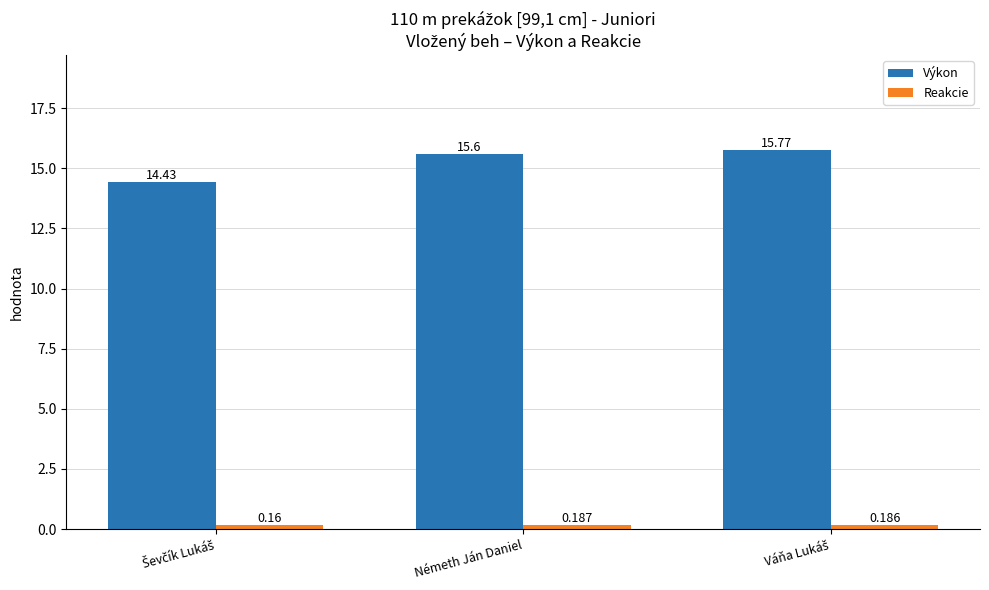

How many values in the Výkon series are below 15?

1